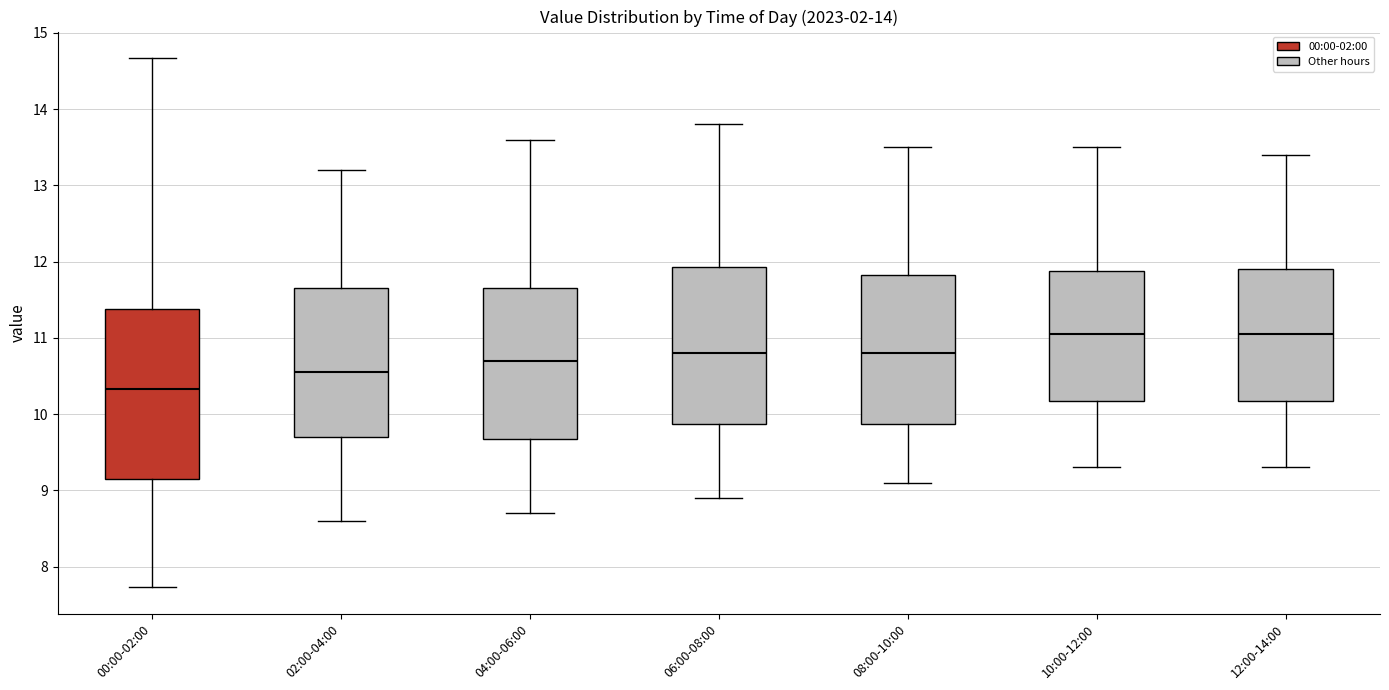

Which box's median line is the lowest?

00:00-02:00